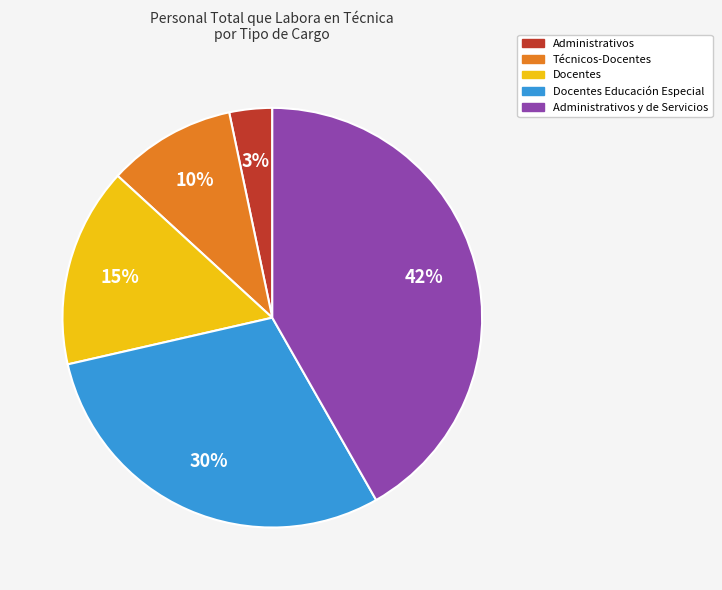

Is there a majority slice in this chart?

No